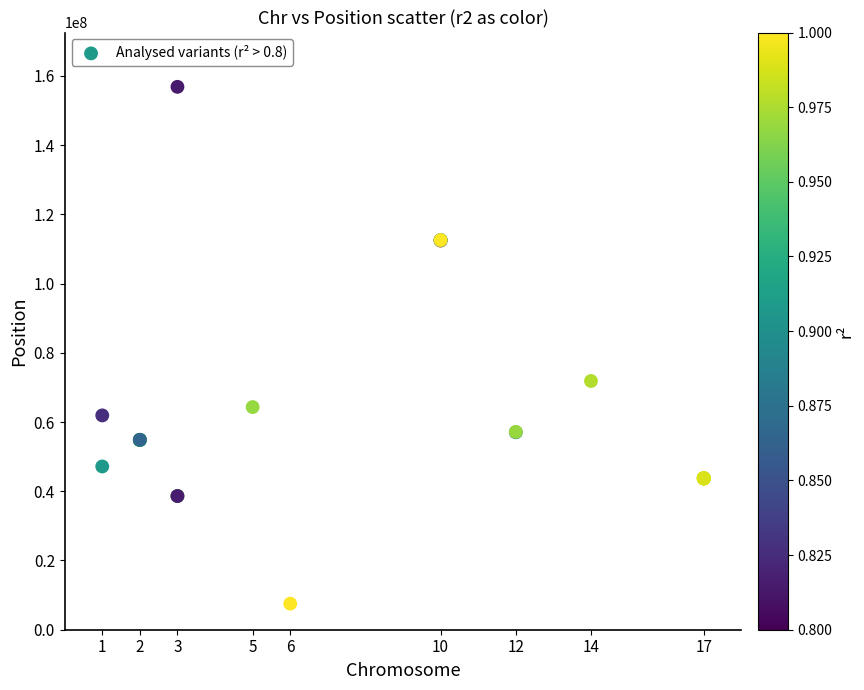

What Y value in the scatter plot is closest to 82177114?

71847117